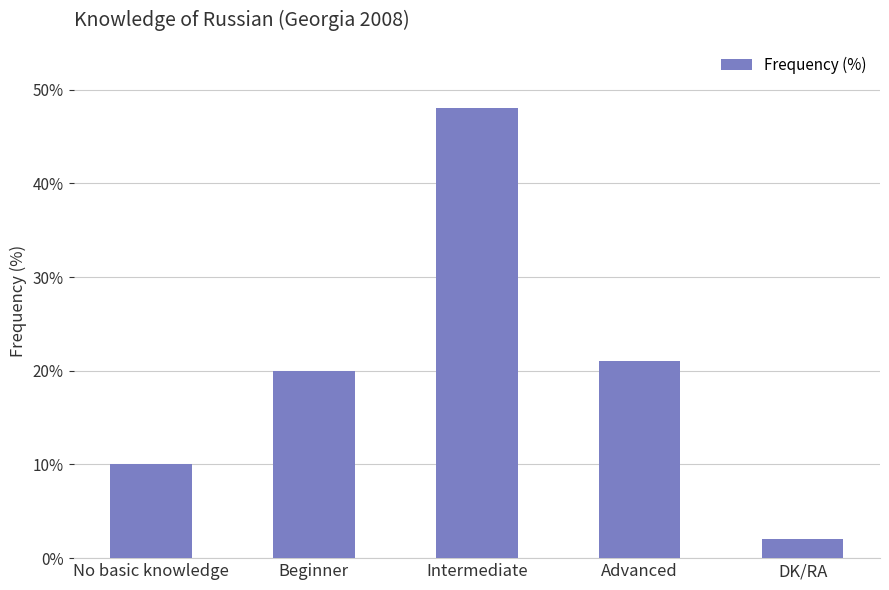

The chart shows a value of 2 at DK/RA. True or false?

True